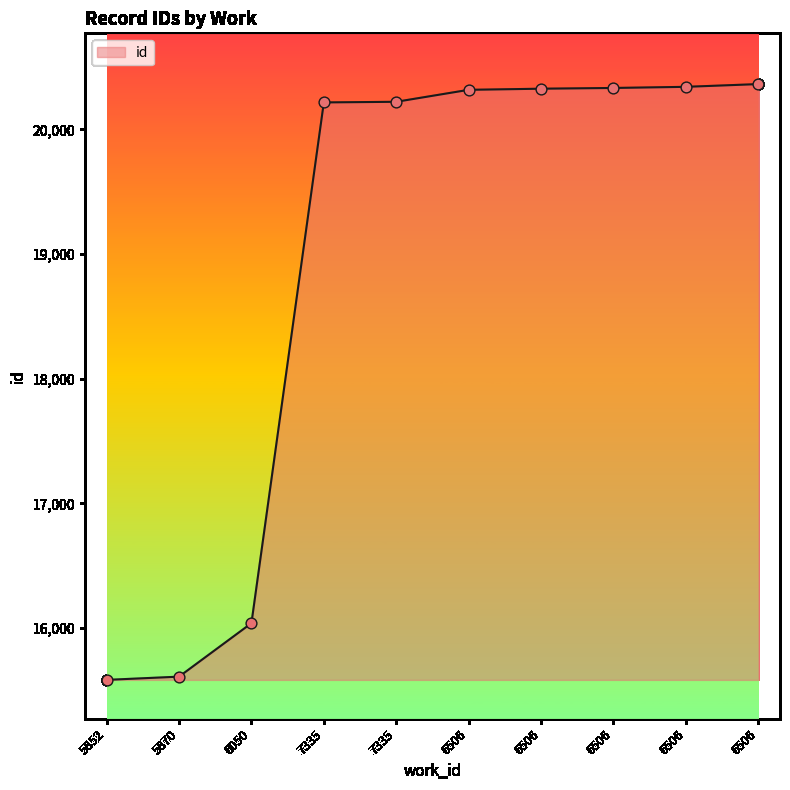

Is this an area chart (filled region under the line)?

Yes